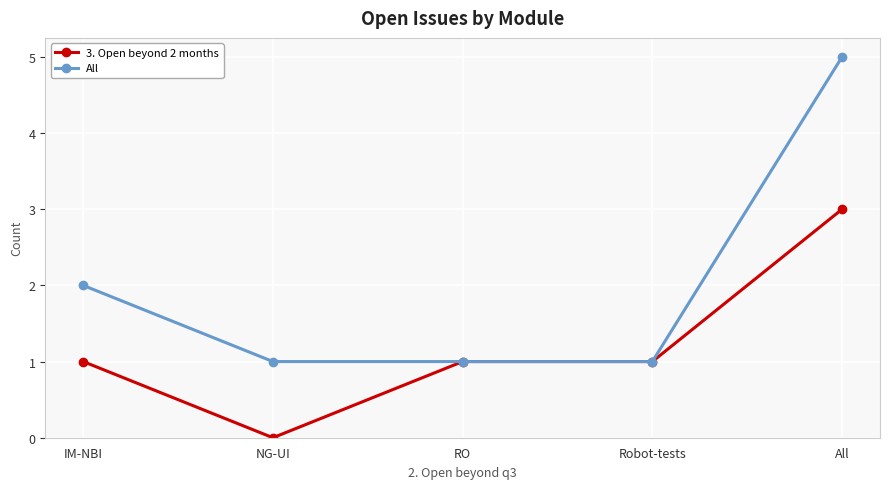

Reading left to right, transcribe all the data shown in this chart.

3. Open beyond 2 months: 1	0	1	1	3
All: 2	1	1	1	5